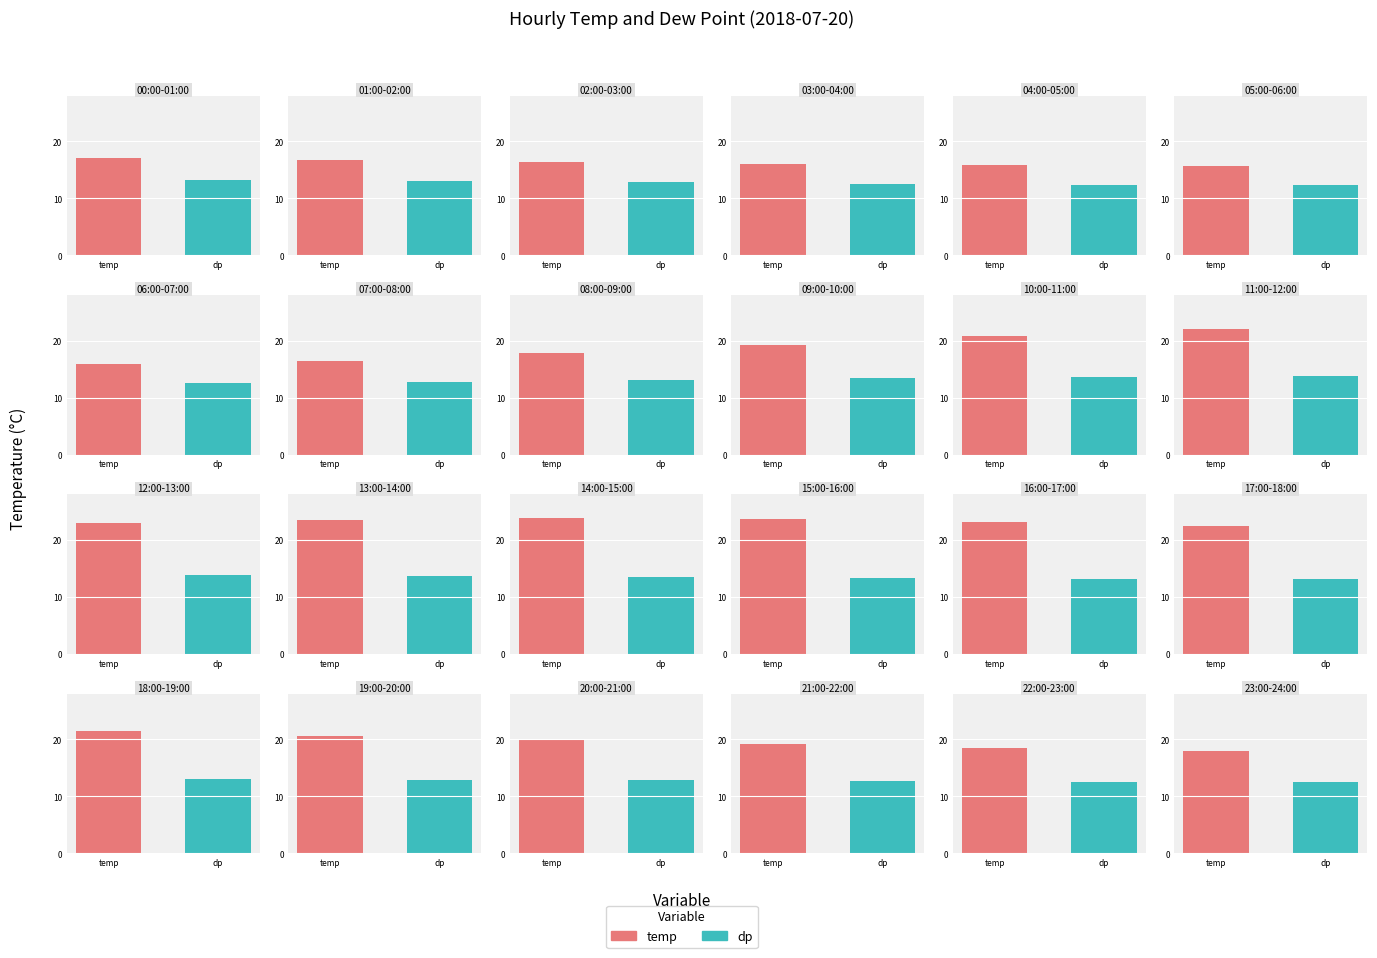

What is the value of the dp bar at the 2nd from the left?

13.0